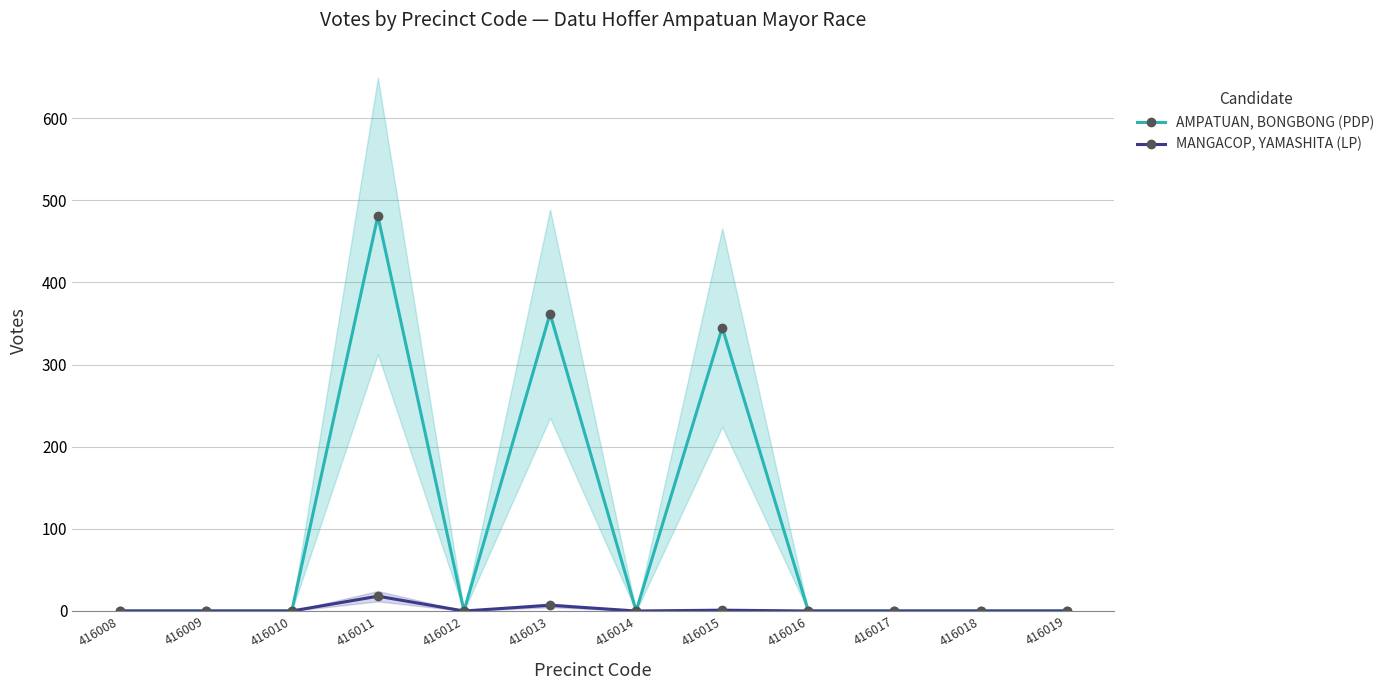

Is this an area chart (filled region under the line)?

No